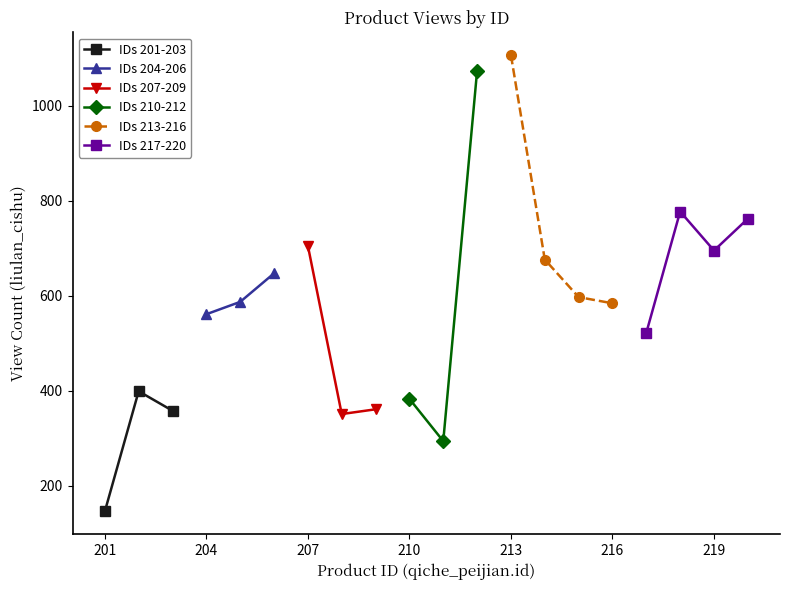

The chart shows a value of 695 at 219. True or false?

True